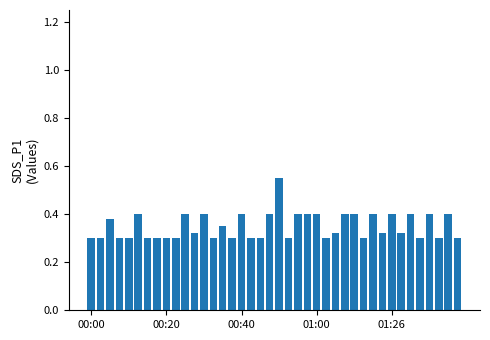

Count the values in the range 0 to 1.

40